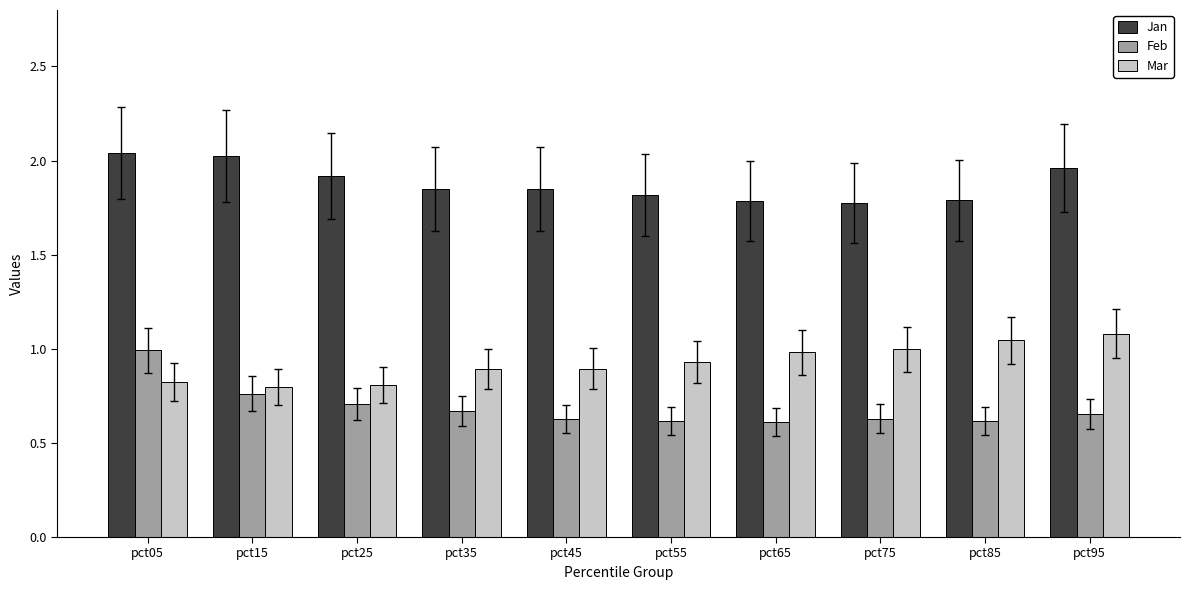

What is the difference between the maximum and second lowest values in the Feb series?

0.4